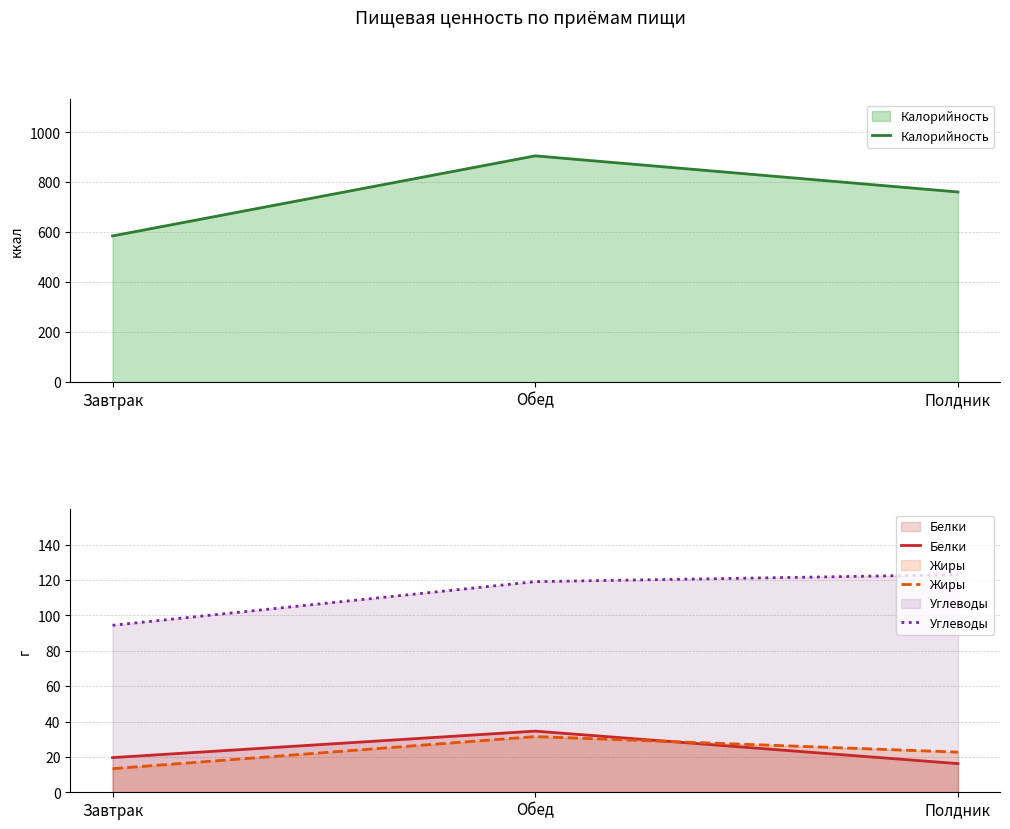

What is the label of the 3rd point from the left?

Полдник